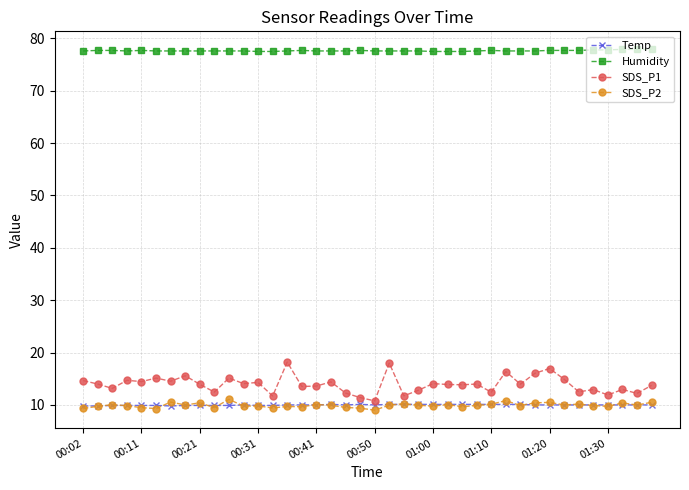

What is the highest value of the SDS_P2 series?

11.1